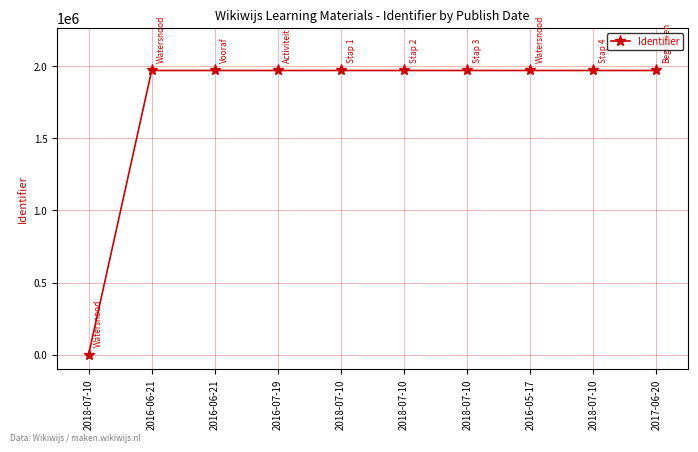

List the labels in order of value, largest first.

2017-06-20, 2018-07-10, 2016-05-17, 2018-07-10, 2018-07-10, 2018-07-10, 2016-07-19, 2016-06-21, 2016-06-21, 2018-07-10